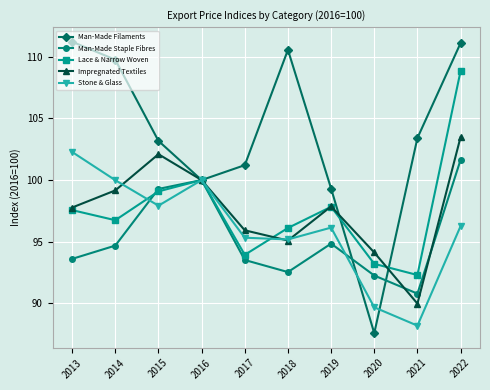

Where does the Lace & Narrow Woven series first go above 97?

2013